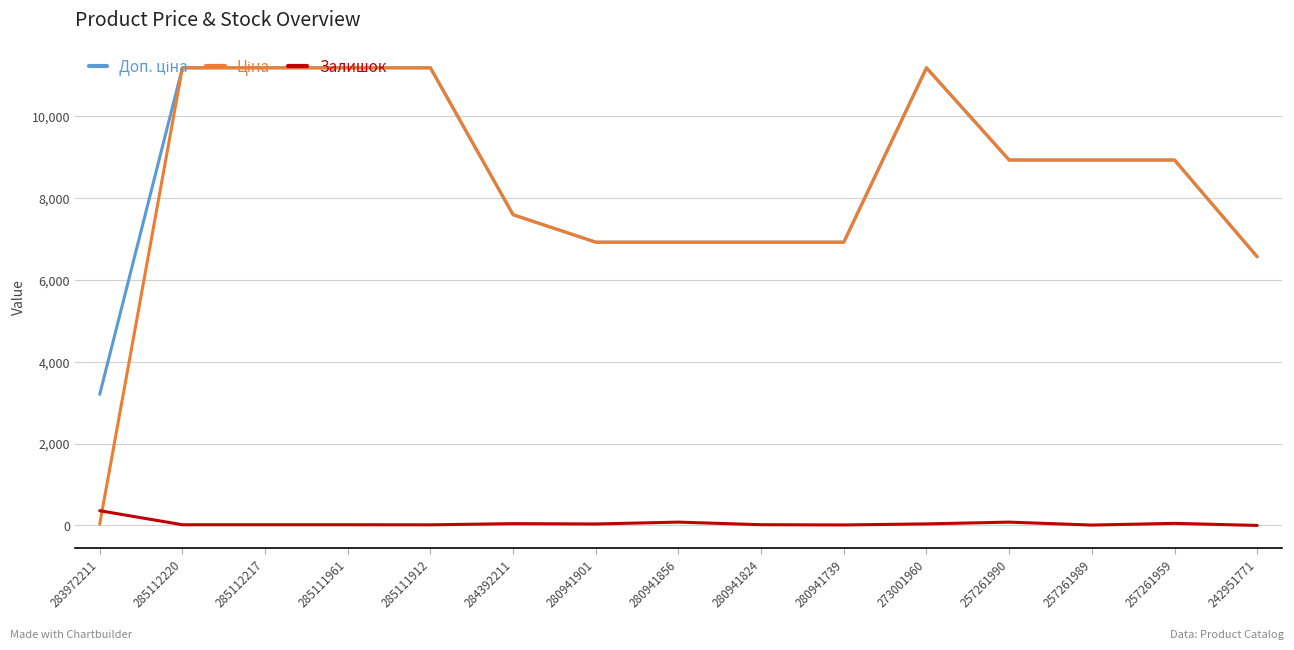

What is the spread (max minus min) of values at 242951771?

6568.8